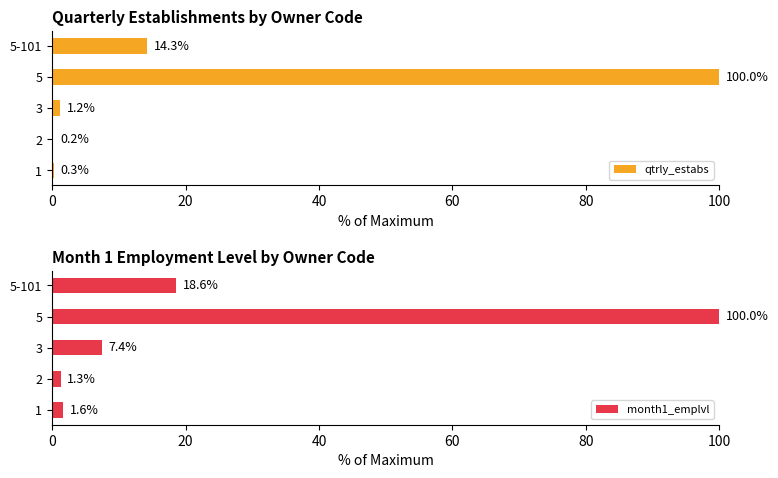

What is the difference between the maximum and minimum values in the qtrly_estabs series?

99.8